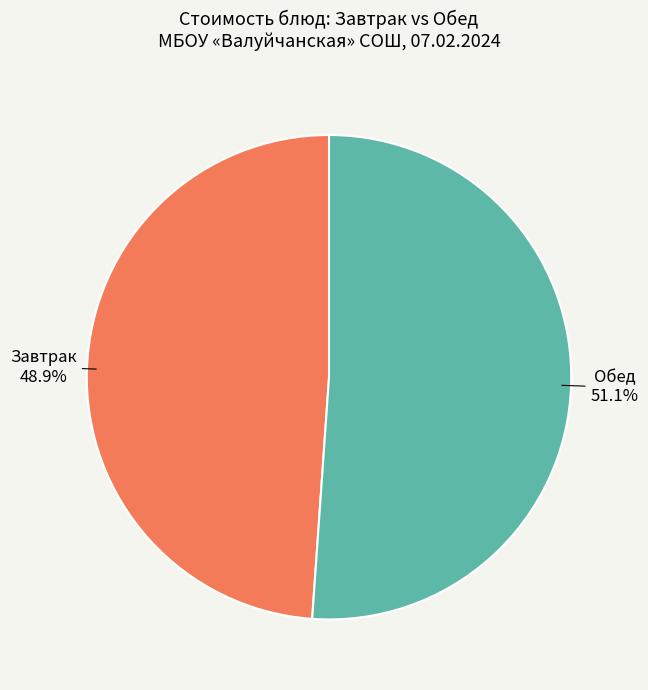

Which category has the biggest portion of the pie?

Обед